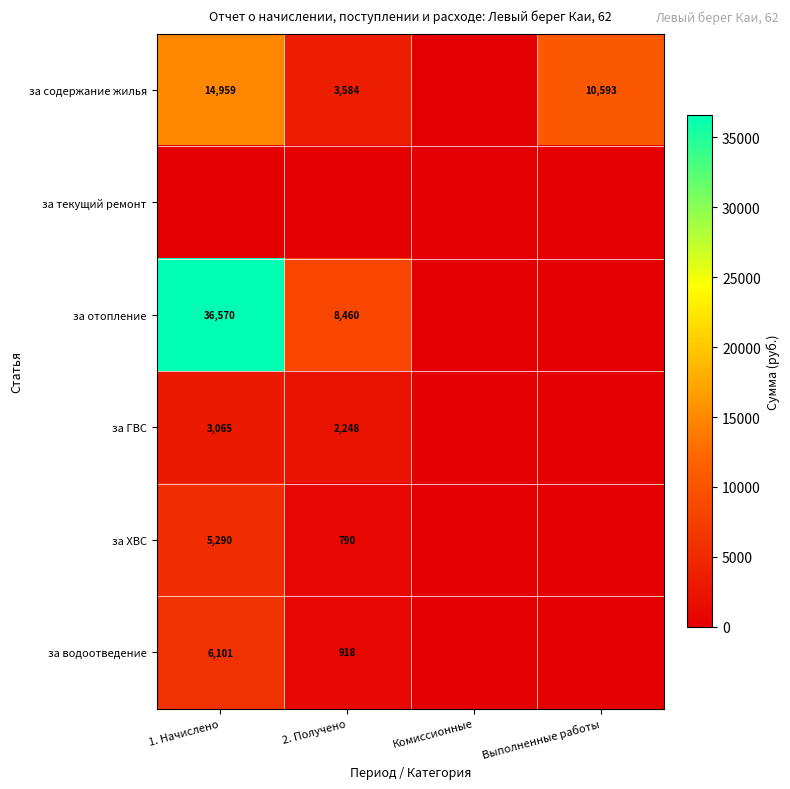

True or false: за содержание жилья has a value of 4830.6 at Выполненные работы.

False